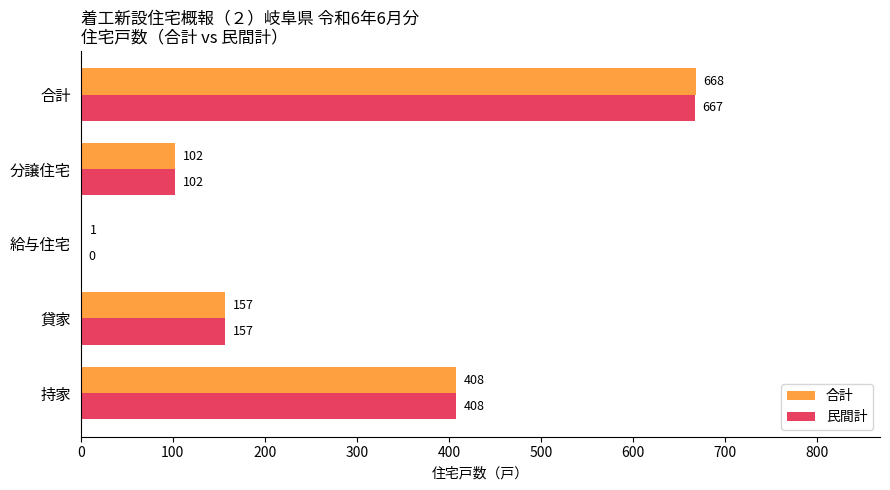

Which series has the largest total across all categories?

合計